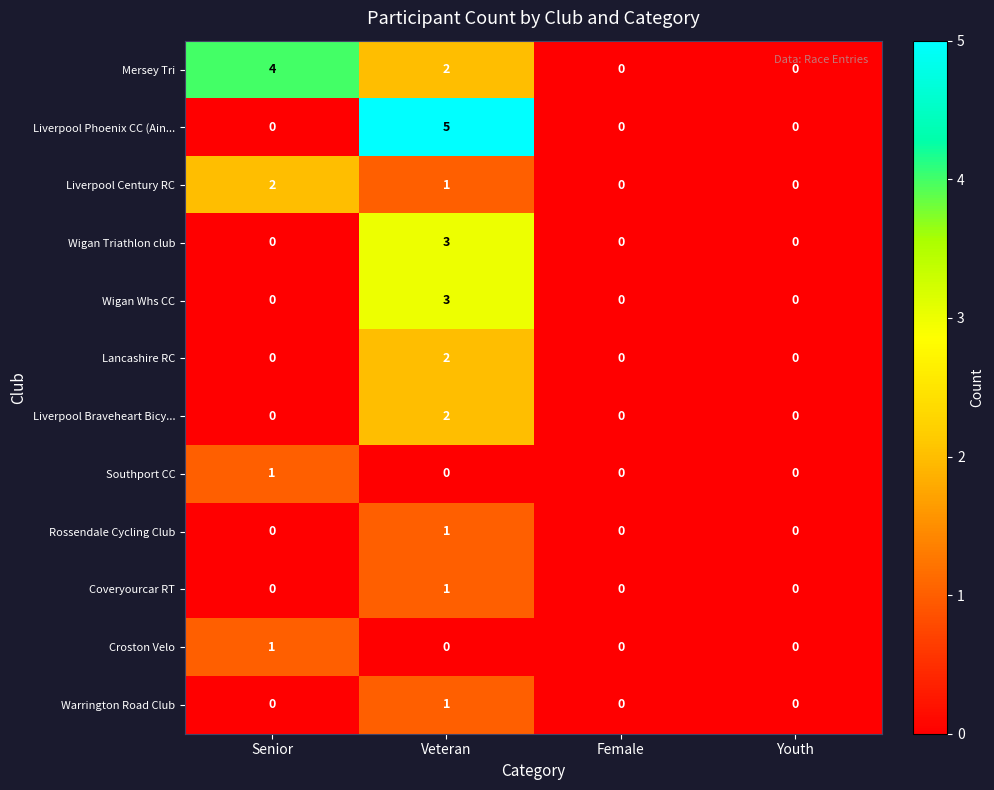

What is the difference between the maximum and minimum values in the Wigan Triathlon club series?

3